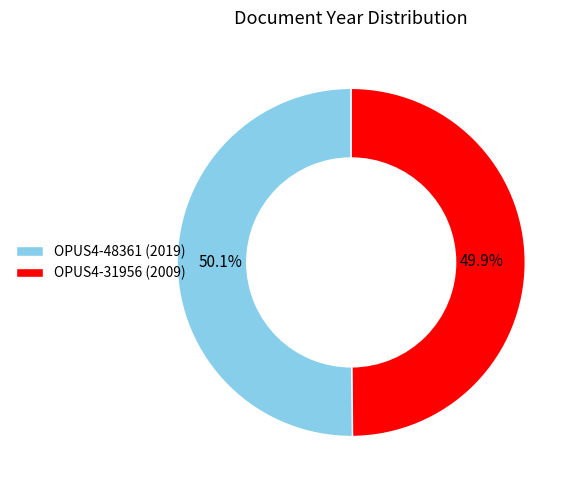

What portion of the pie excludes OPUS4-31956 (2009)?

50.1%